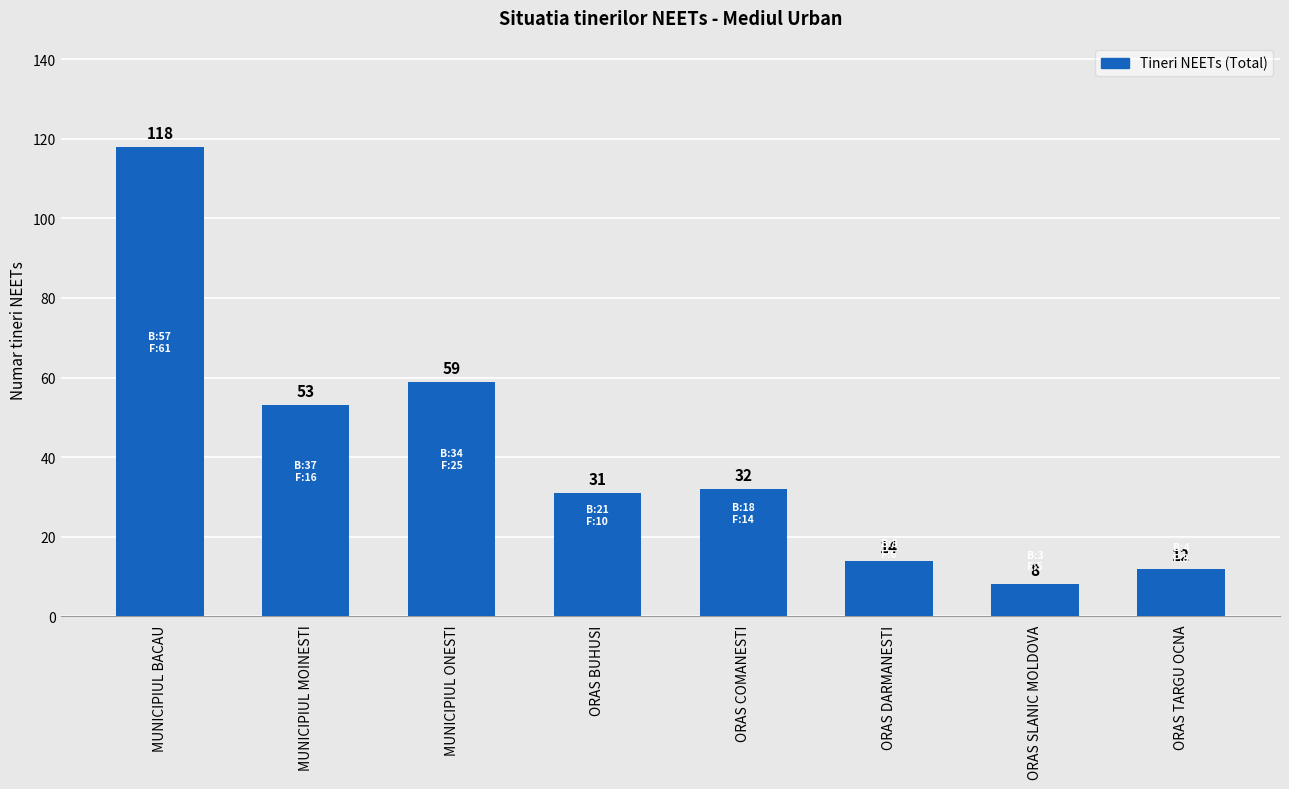

How many values are below 32?

4